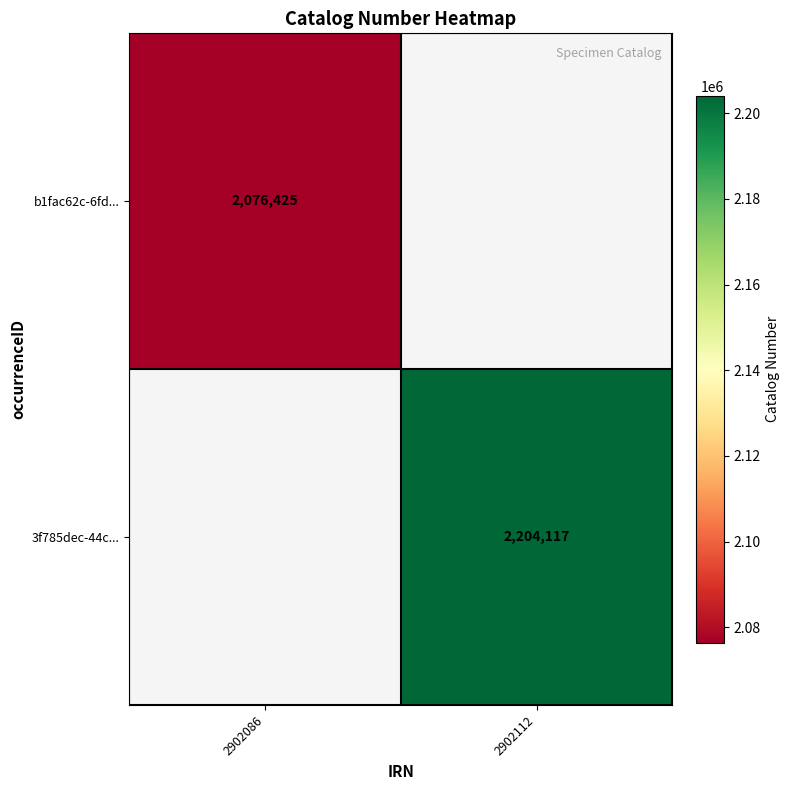

True or false: 3f785dec-44c... has a value of 2204117 at 2902112.

True